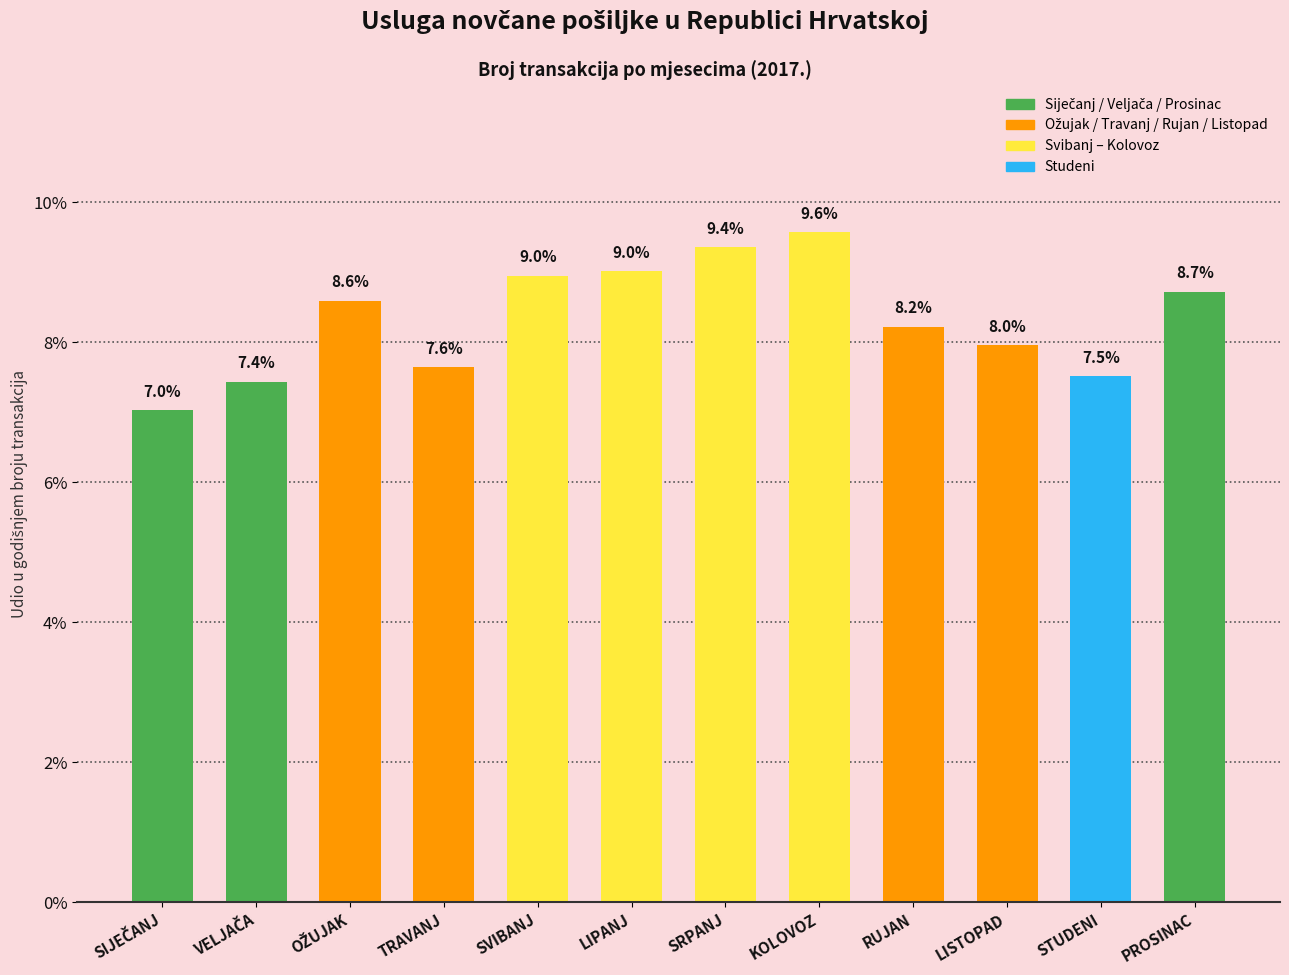

What is the label of the 8th bar from the right?

SVIBANJ